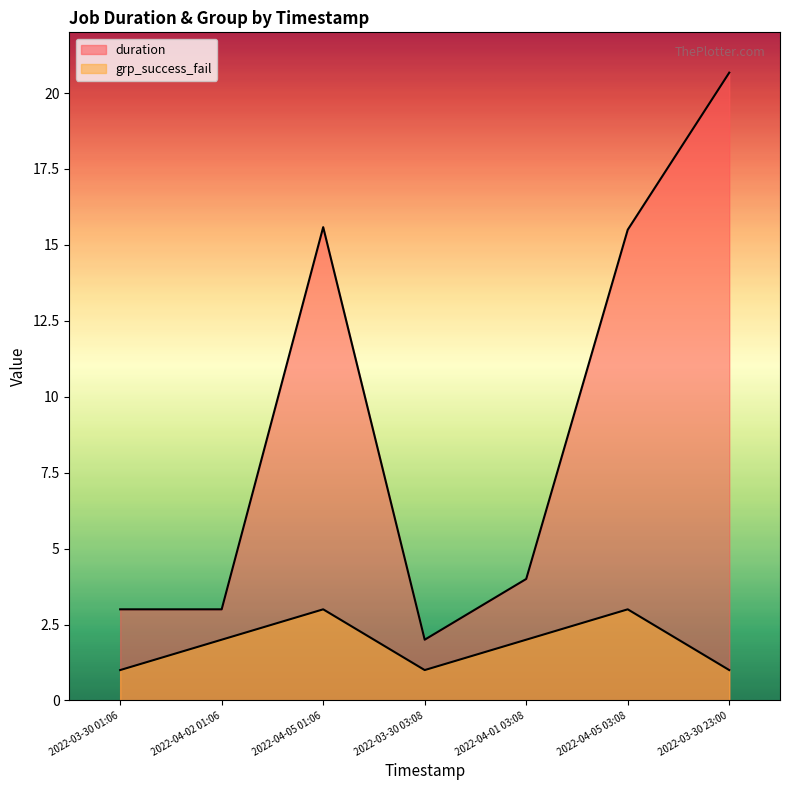

What is the average value of the grp_success_fail series?

1.9